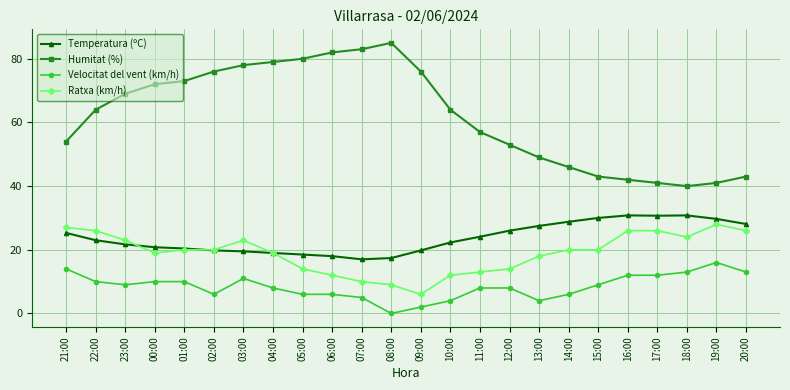

What is the value of the Temperatura (ºC) point at the 5th from the left?

20.4